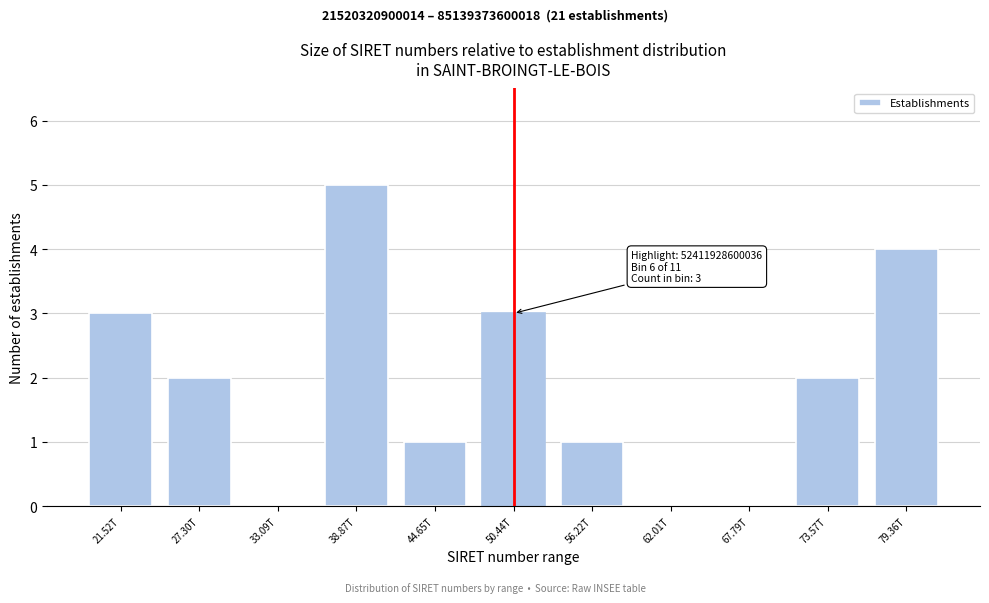

Reading left to right, extract all data points from this chart.

21.52T=3	27.30T=2	33.09T=0	38.87T=5	44.65T=1	50.44T=3	56.22T=1	62.01T=0	67.79T=0	73.57T=2	79.36T=4